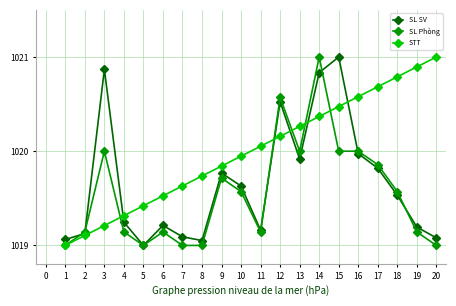

Read the SL Phòng value at 8.

1019.0